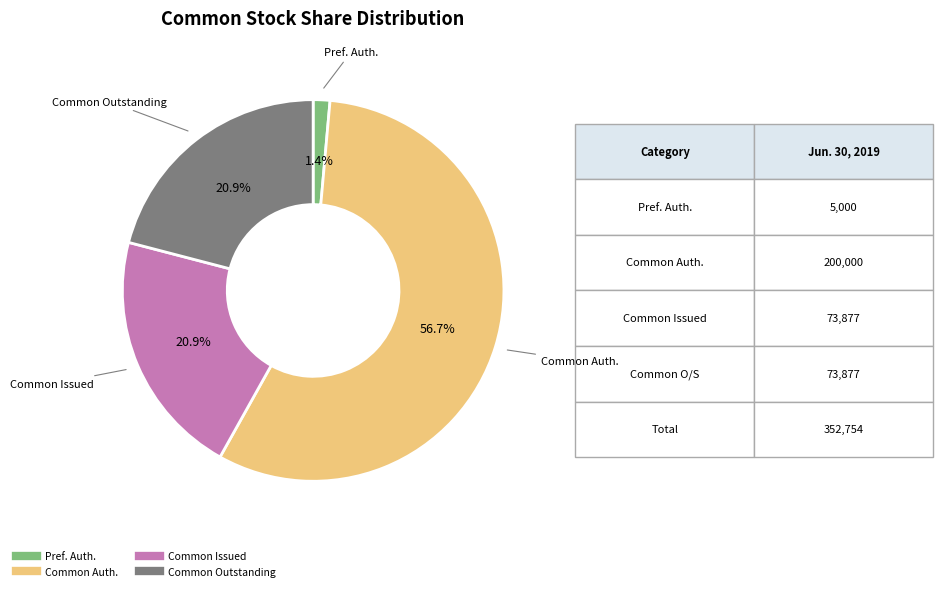

Is there any slice that represents more than half of the pie?

Yes